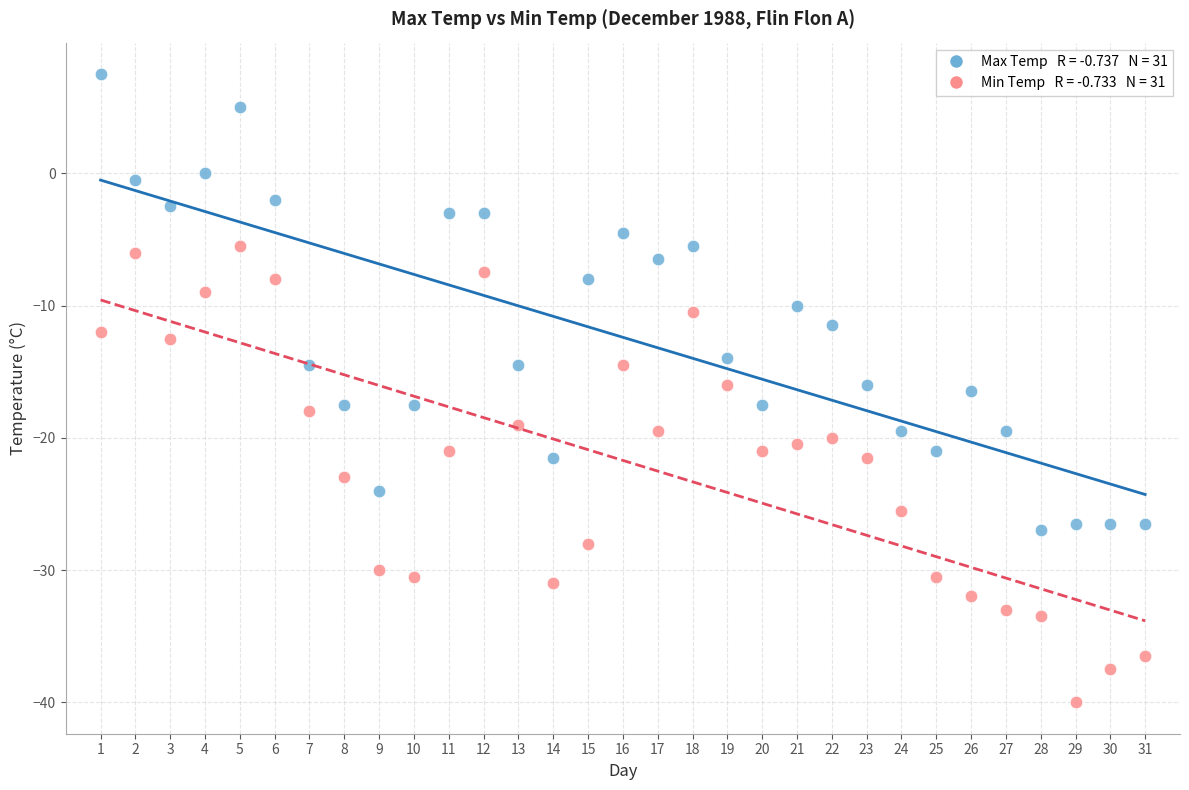

Across all data points, what is the range of X values (max minus min)?

30.0